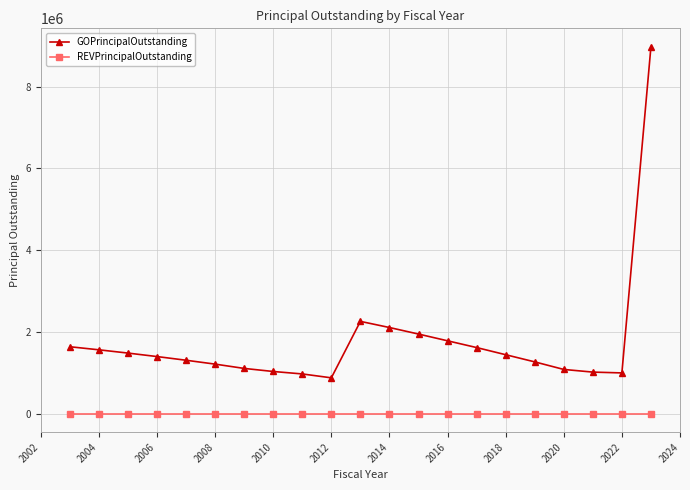

List the series in order of their overall mean, highest first.

GOPrincipalOutstanding, REVPrincipalOutstanding